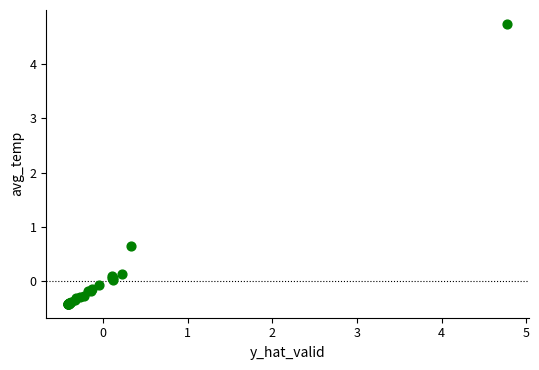

What Y value in the scatter plot is closest to 2?

0.6